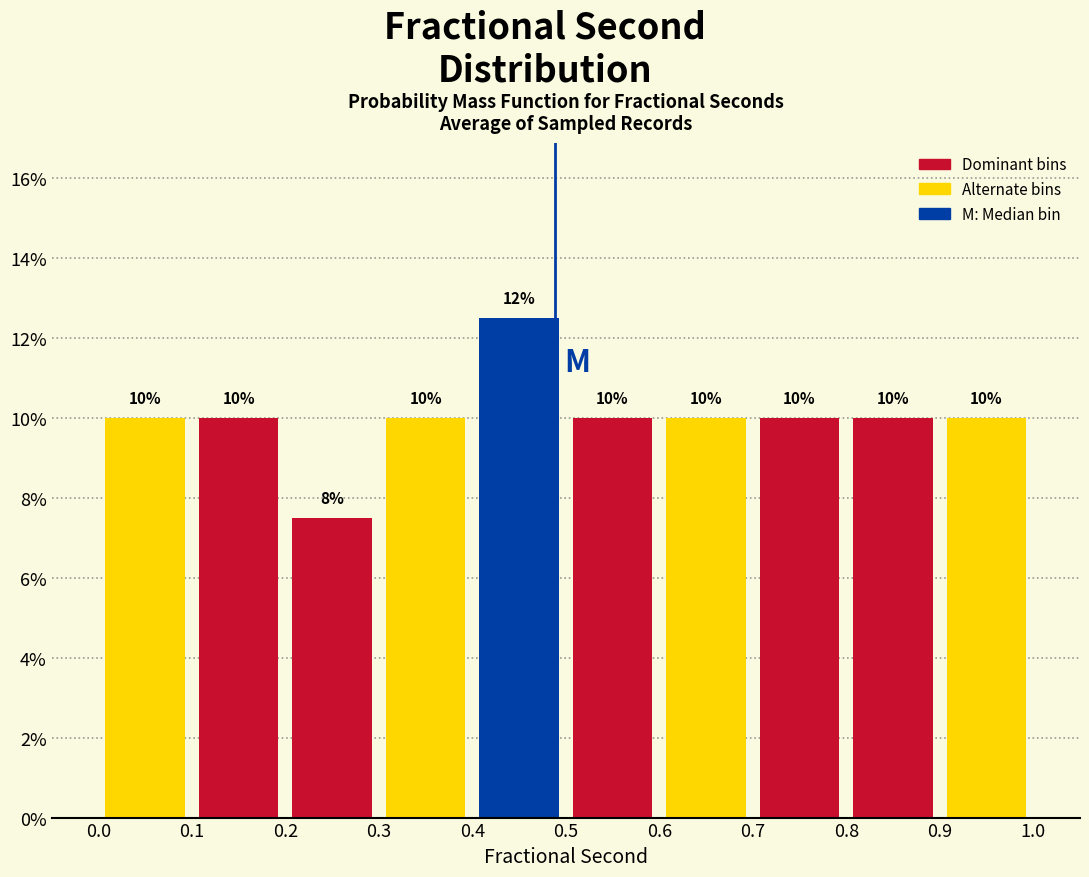

Which range on the x-axis has the tallest bar?

0.4 to 0.5